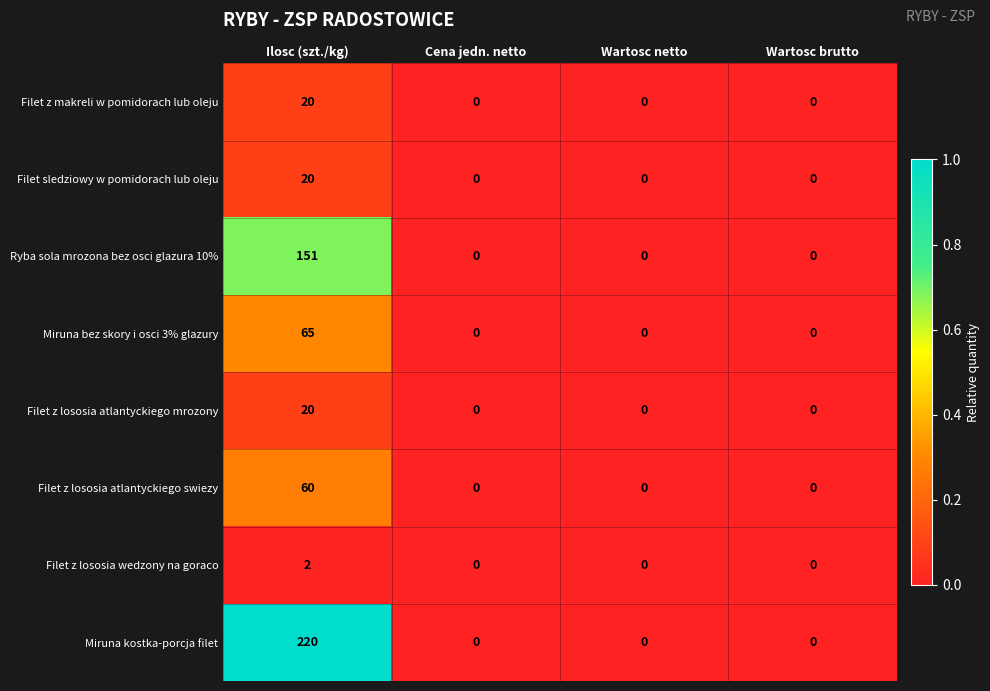

Is it true that Filet sledziowy w pomidorach lub oleju equals -10 at Wartosc netto?

False